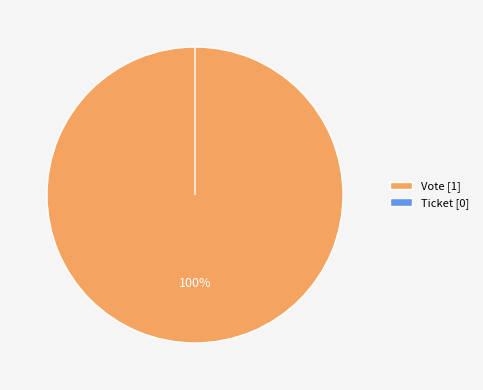

How many segments does this pie chart have?

2